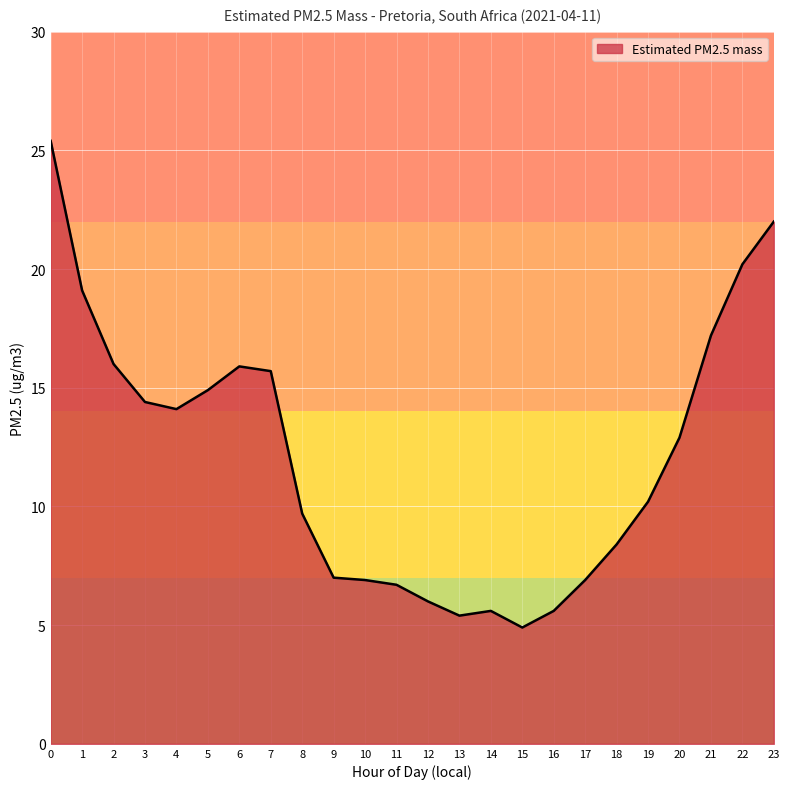

What is the approximate value at 4?

14.1